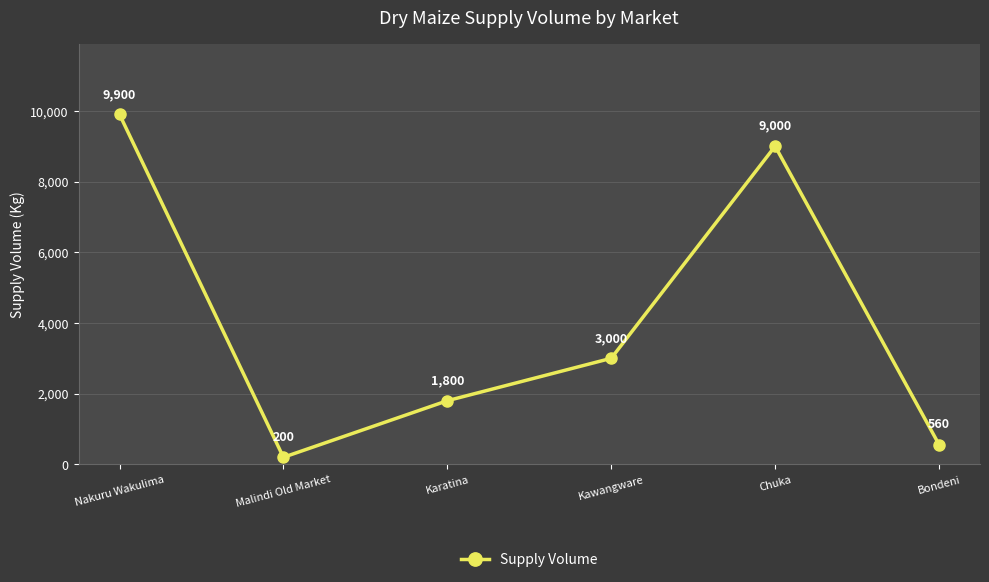

At which label does the data first exceed 3000?

Nakuru Wakulima